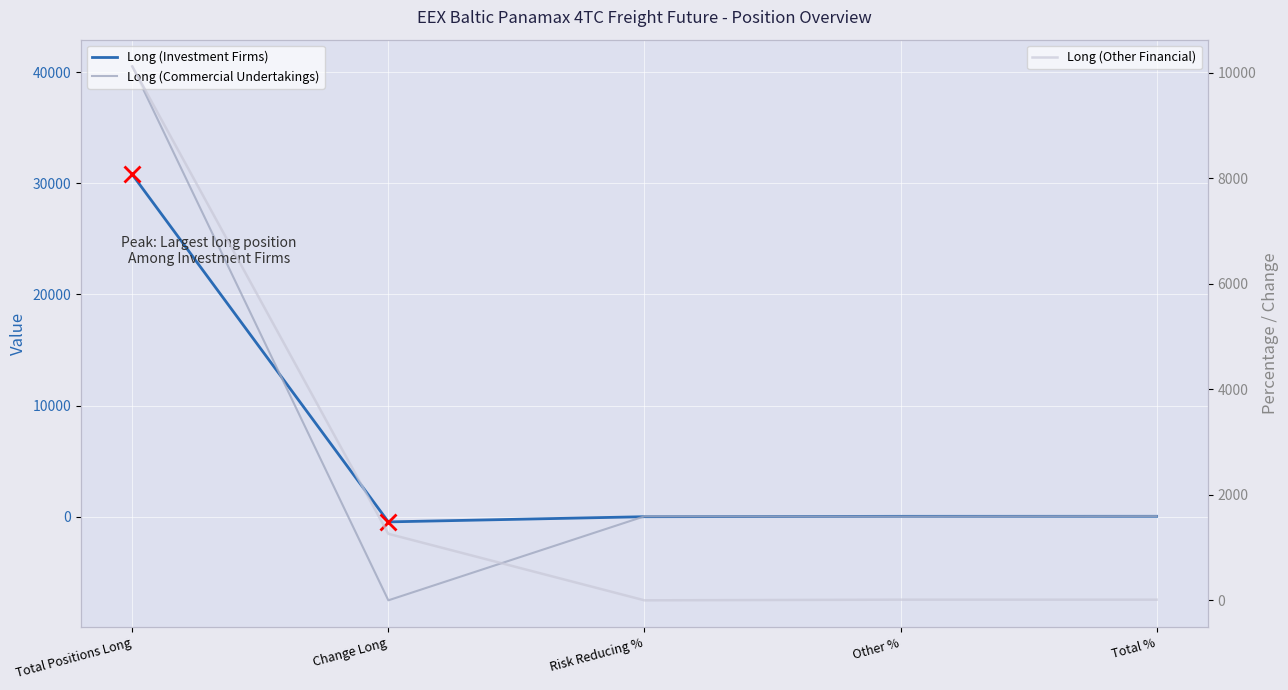

Which has a higher value, Total % or Other %?

Total %